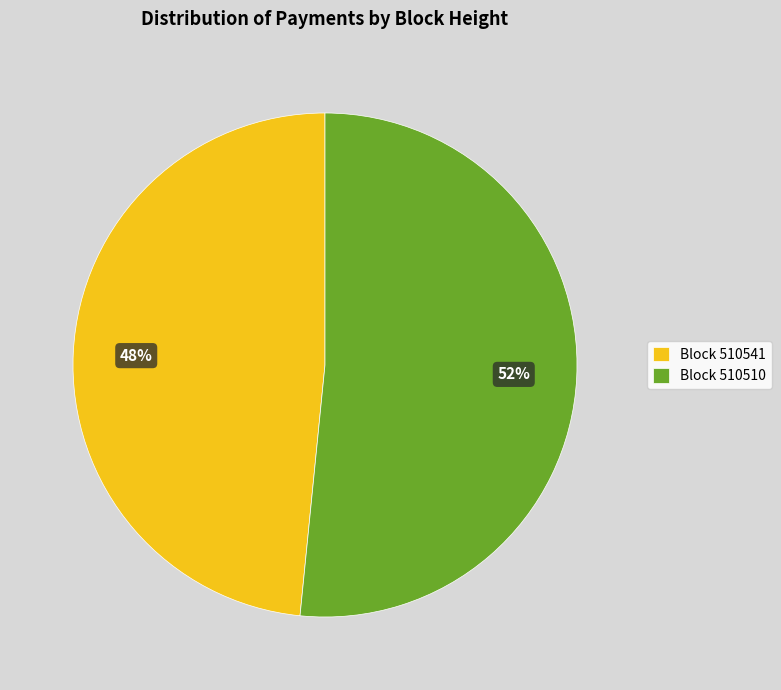

Which slice is the largest?

Block 510510